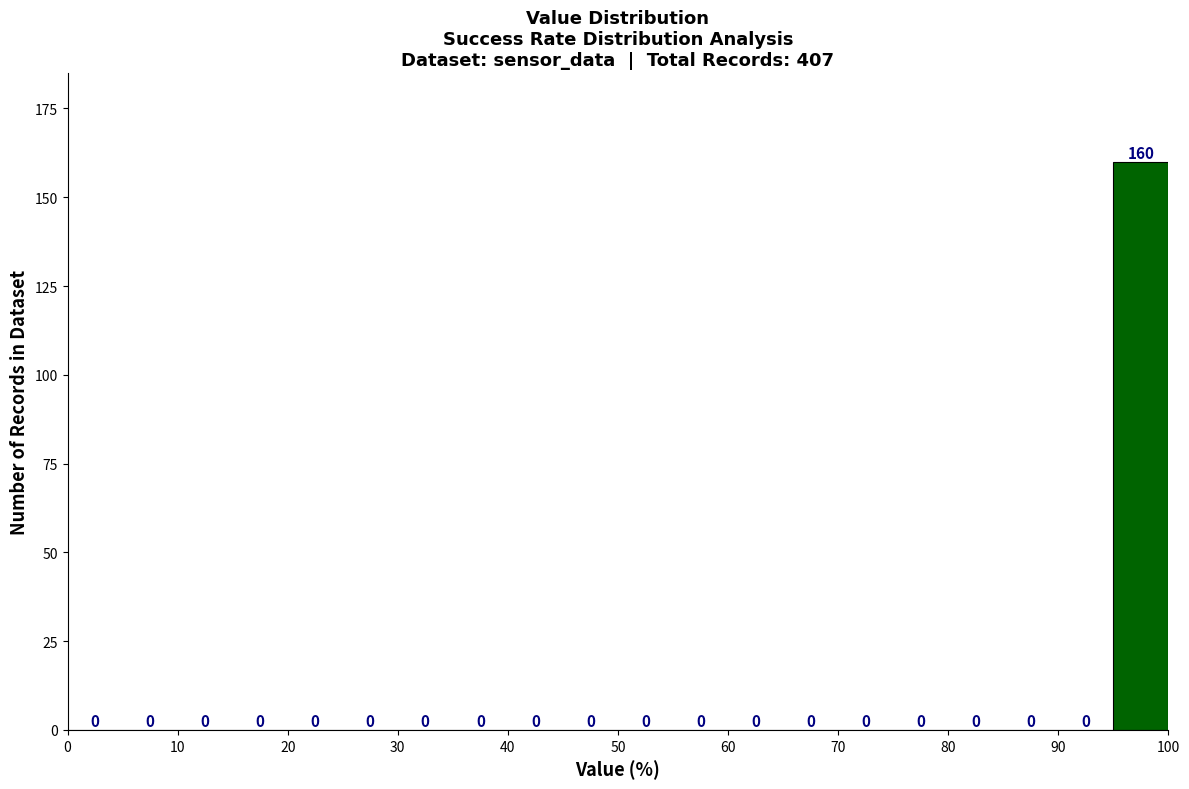

What is the height of the bar covering 95 to 100 on the x-axis?

160